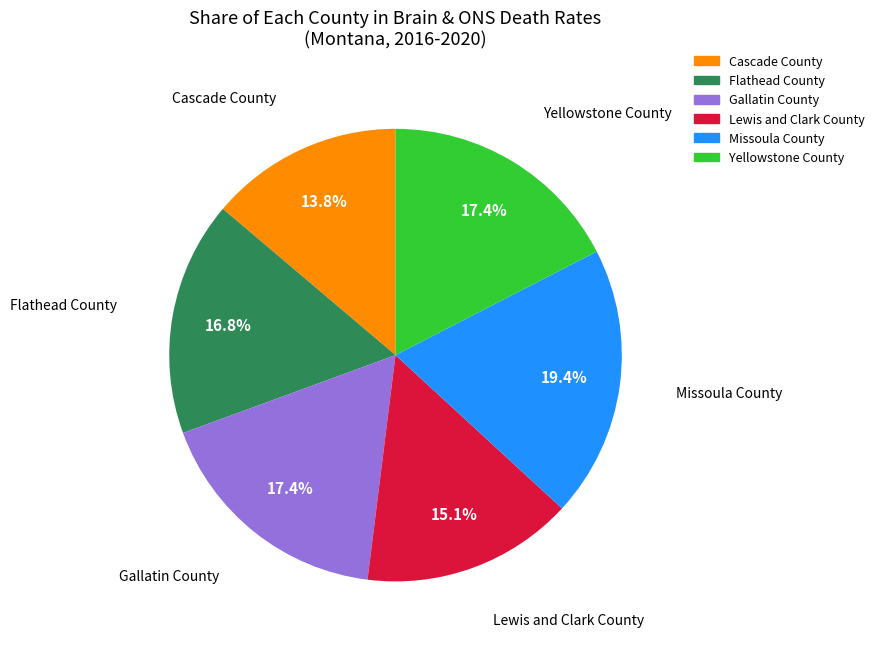

Approximately how many times larger is the value at Cascade County compared to Gallatin County?

0.8